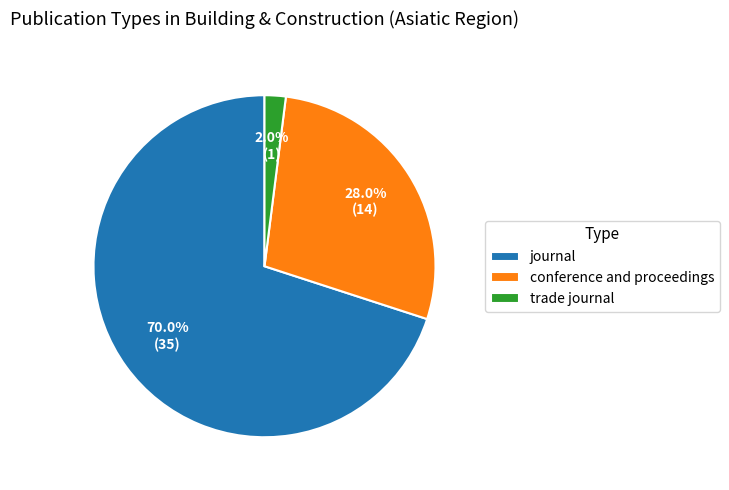

Count the number of slices in the pie.

3